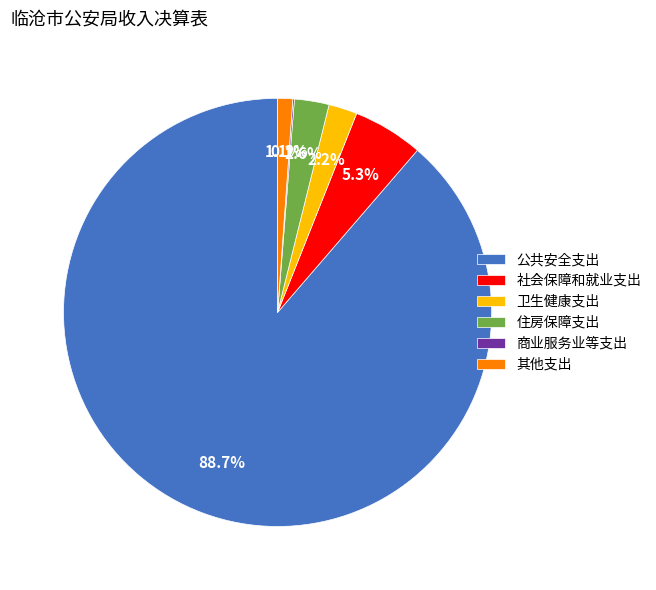

To the nearest percent, what portion does 住房保障支出 represent?

3%